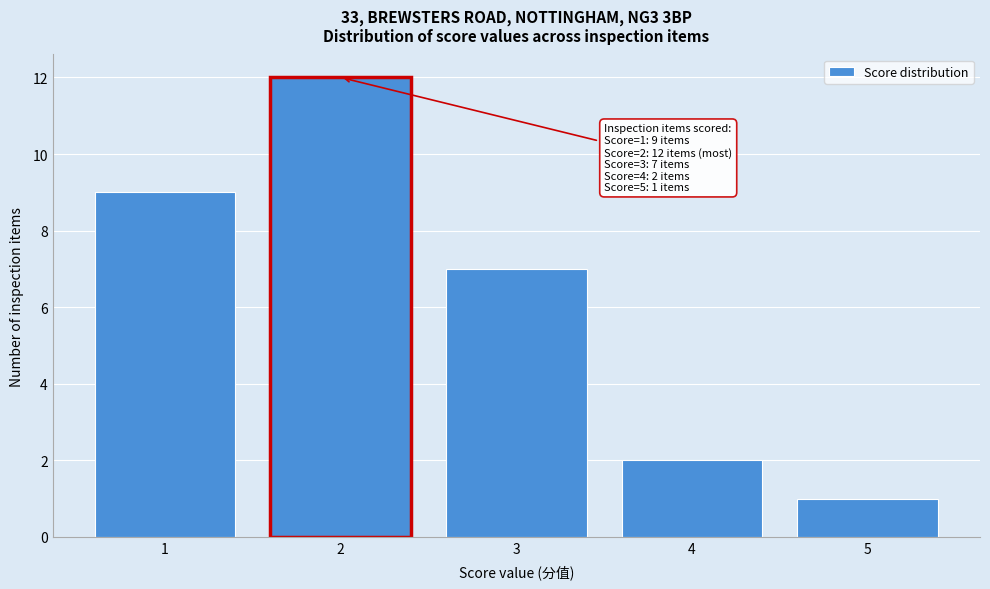

Over which range of the x-axis is the bar tallest?

1.5 to 2.5